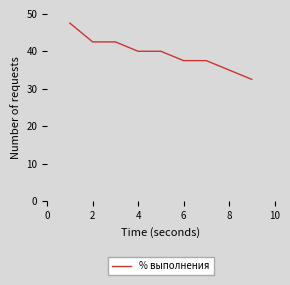

Does the chart have visible grid lines?

No